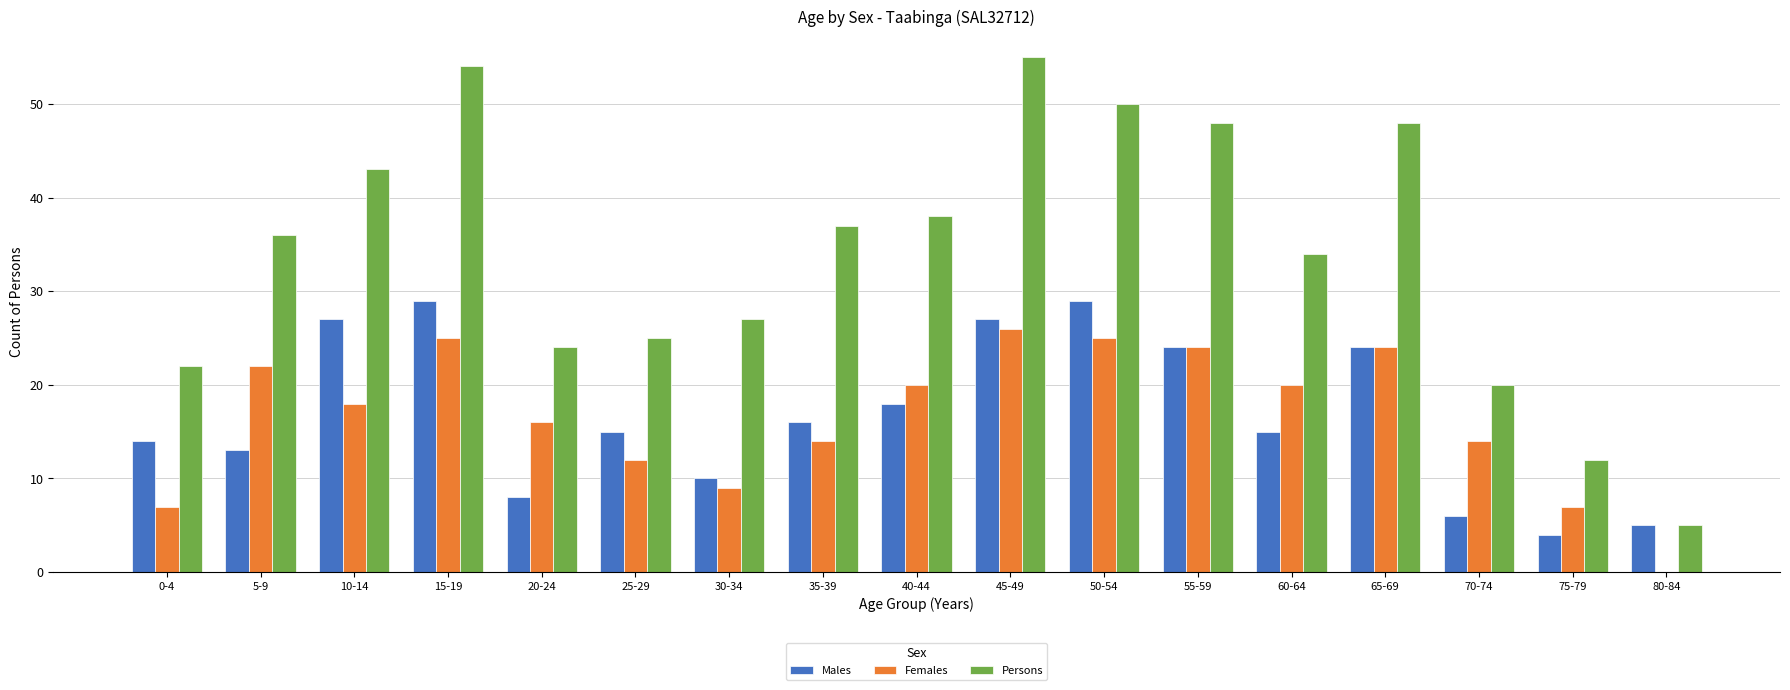

Where is Males nearest to the value 16?

35-39